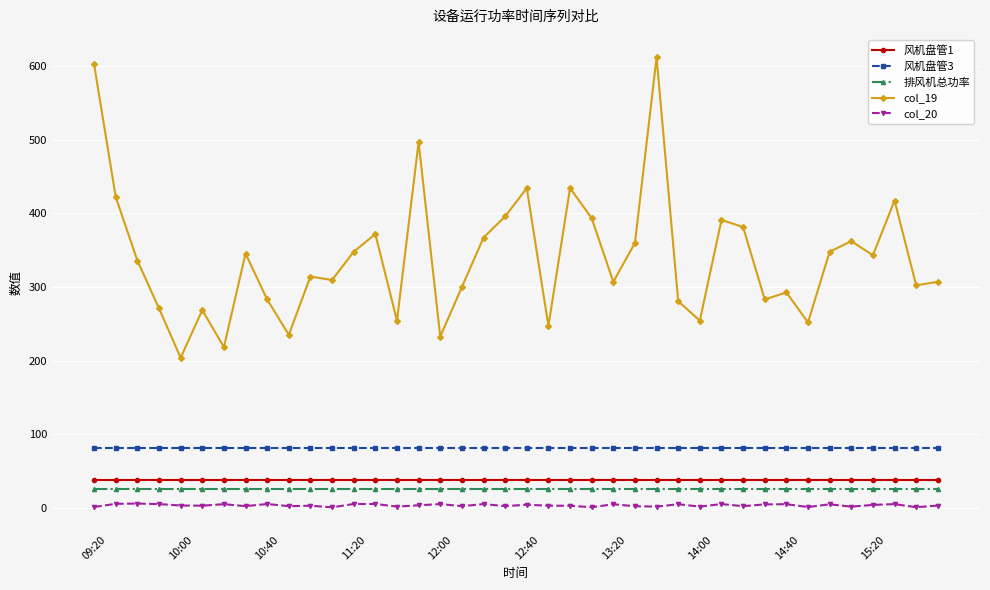

True or false: 排风机总功率 and col_19 intersect in this chart.

False